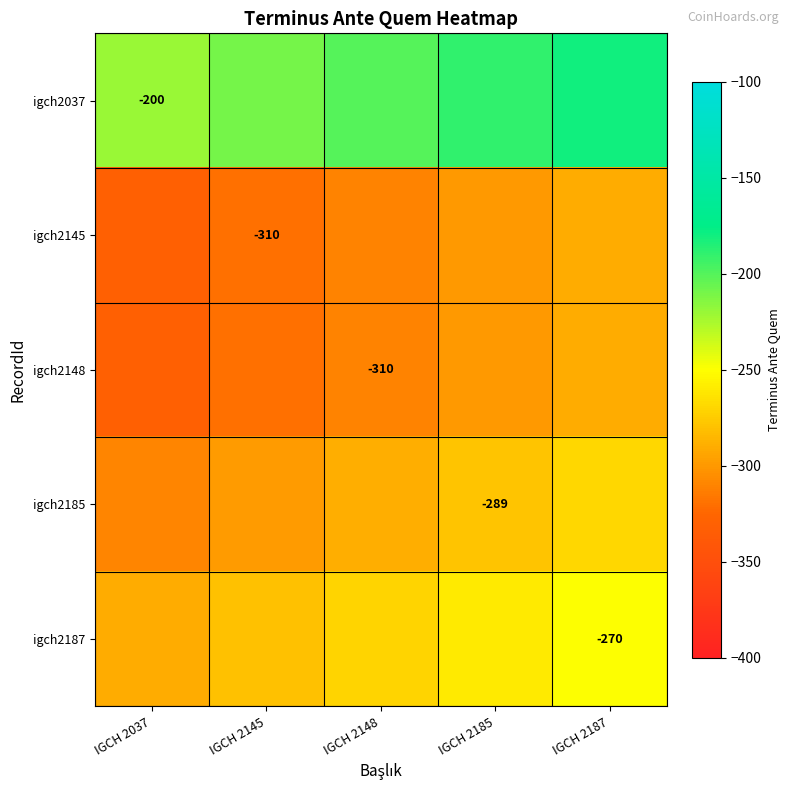

True or false: igch2187 has a value of -152 at IGCH 2148.

False